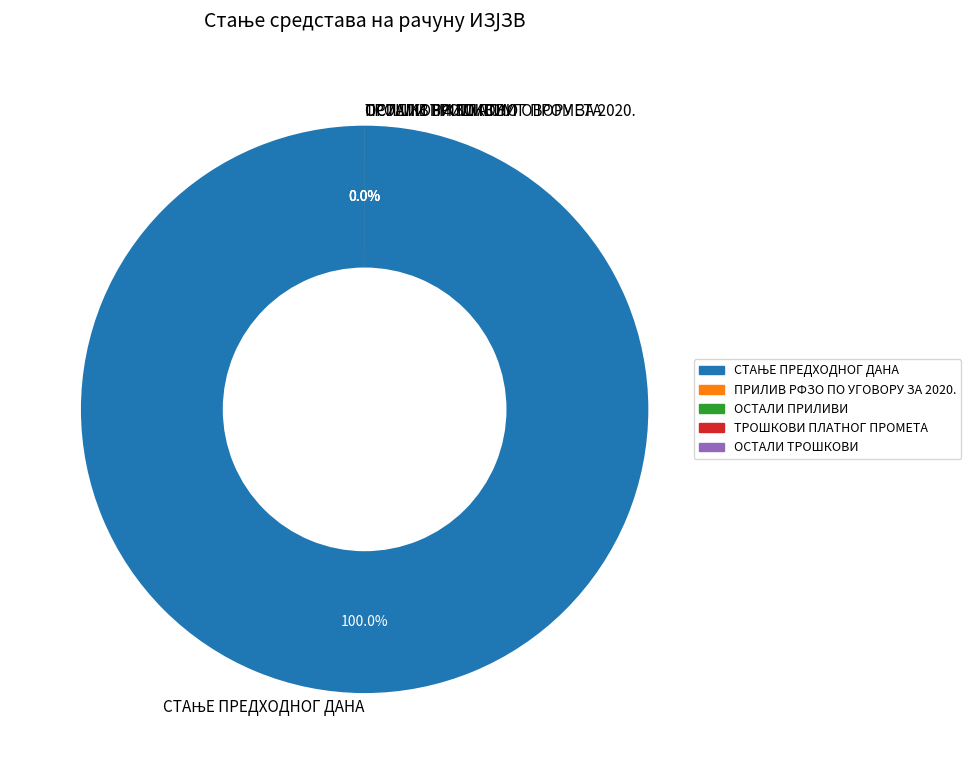

Is it true that ПРИЛИВ РФЗО ПО УГОВОРУ ЗА 2020. is 6% of the pie?

False